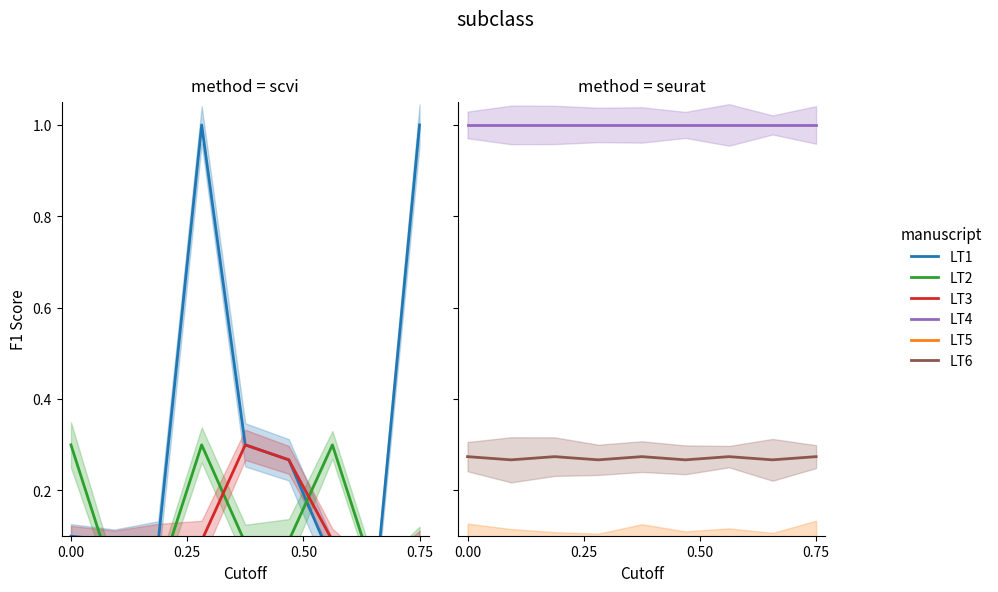

Is it true that LT1 equals 0.5 at 7?

False